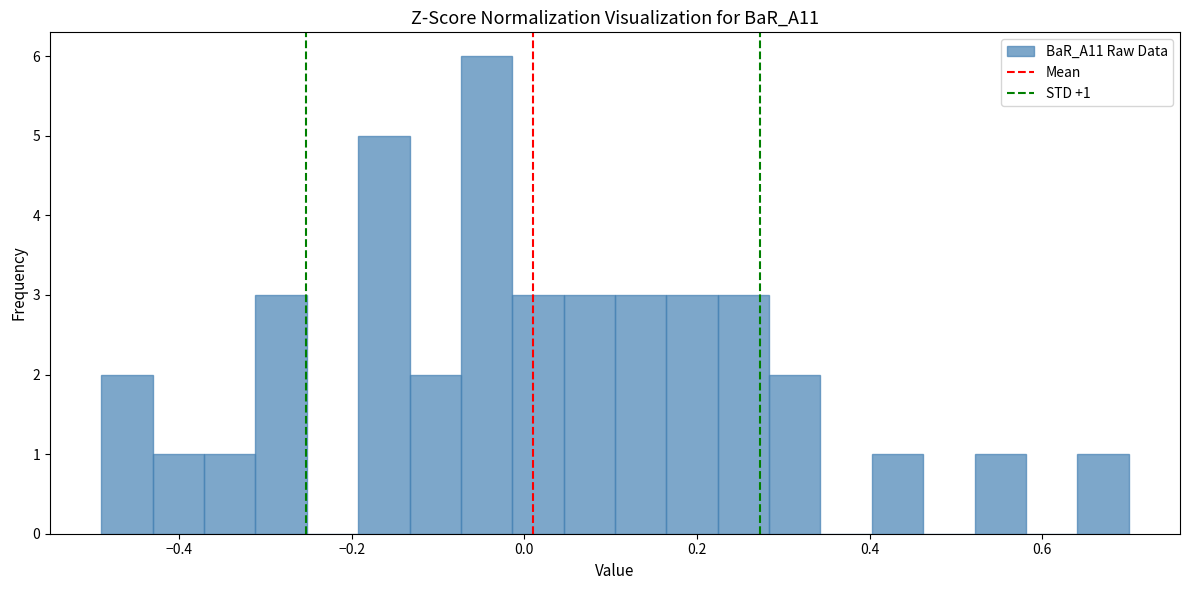

Around what value on the x-axis is the tallest bar? Give the approximate position of its centre, as read against the axis.

-0.04